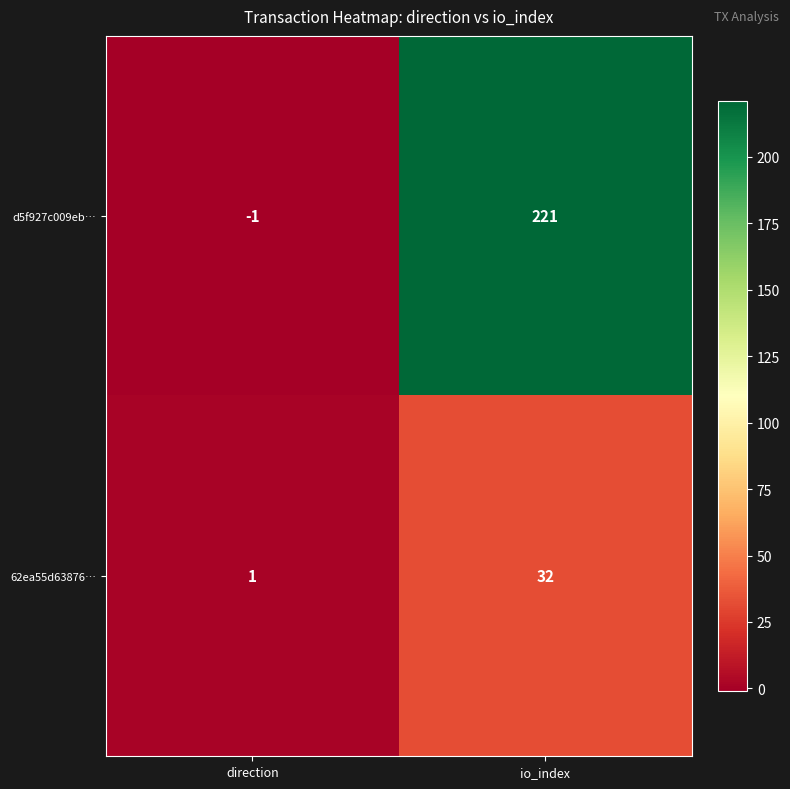

Rank the series by their maximum value, from lowest to highest.

62ea55d63876…, d5f927c009eb…